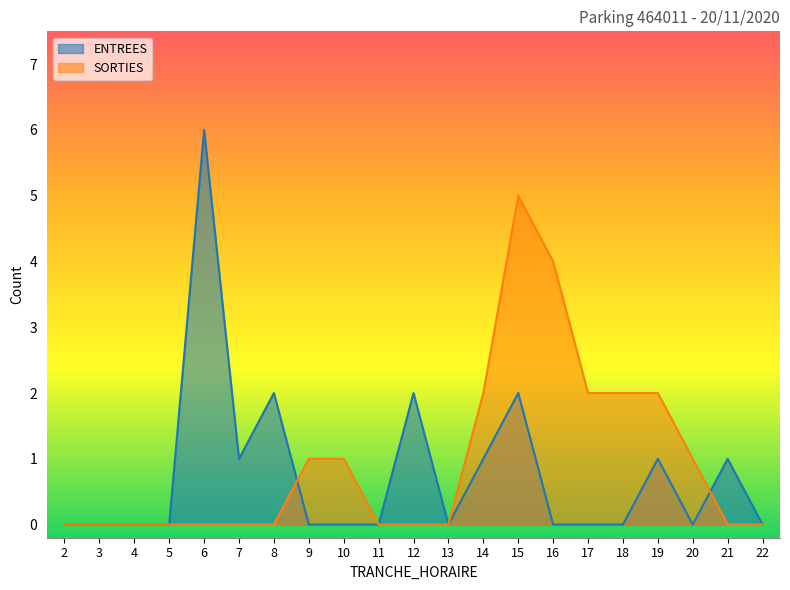

Reading right to left, extract all data points from this chart.

ENTREES: 22=0	21=1	20=0	19=1	18=0	17=0	16=0	15=2	14=1	13=0	12=2	11=0	10=0	9=0	8=2	7=1	6=6	5=0	4=0	3=0	2=0
SORTIES: 22=0	21=0	20=1	19=2	18=2	17=2	16=4	15=5	14=2	13=0	12=0	11=0	10=1	9=1	8=0	7=0	6=0	5=0	4=0	3=0	2=0